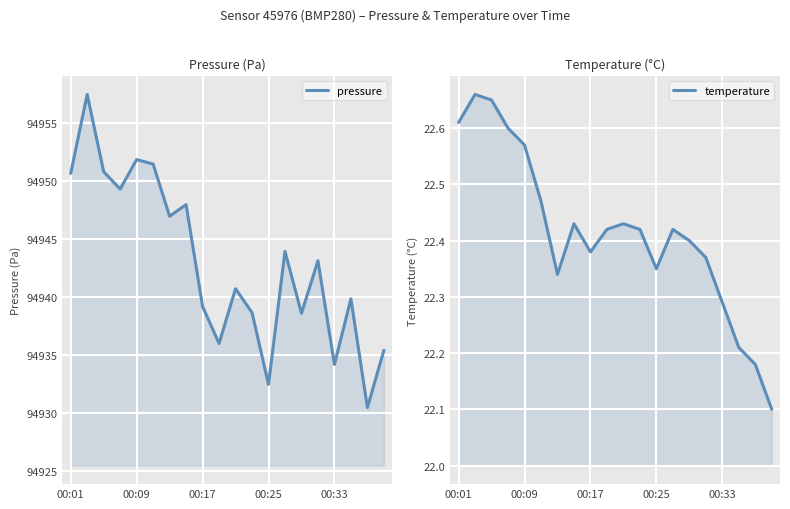

True or false: temperature has more than 1 points higher than both neighbors.

True